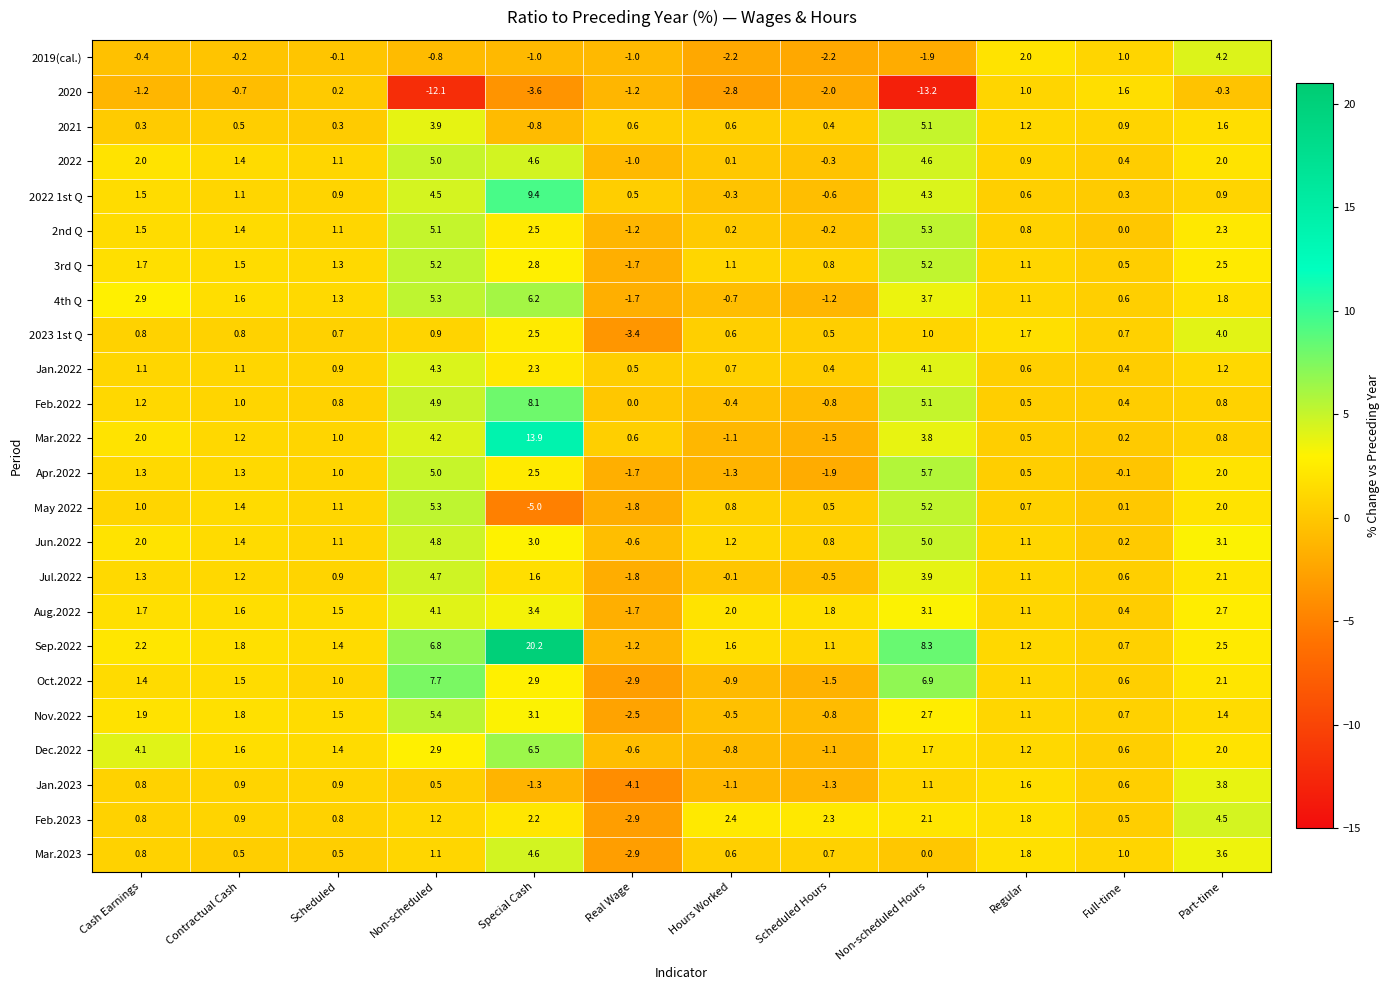

At which label is Feb.2023 closest to 0?

Full-time